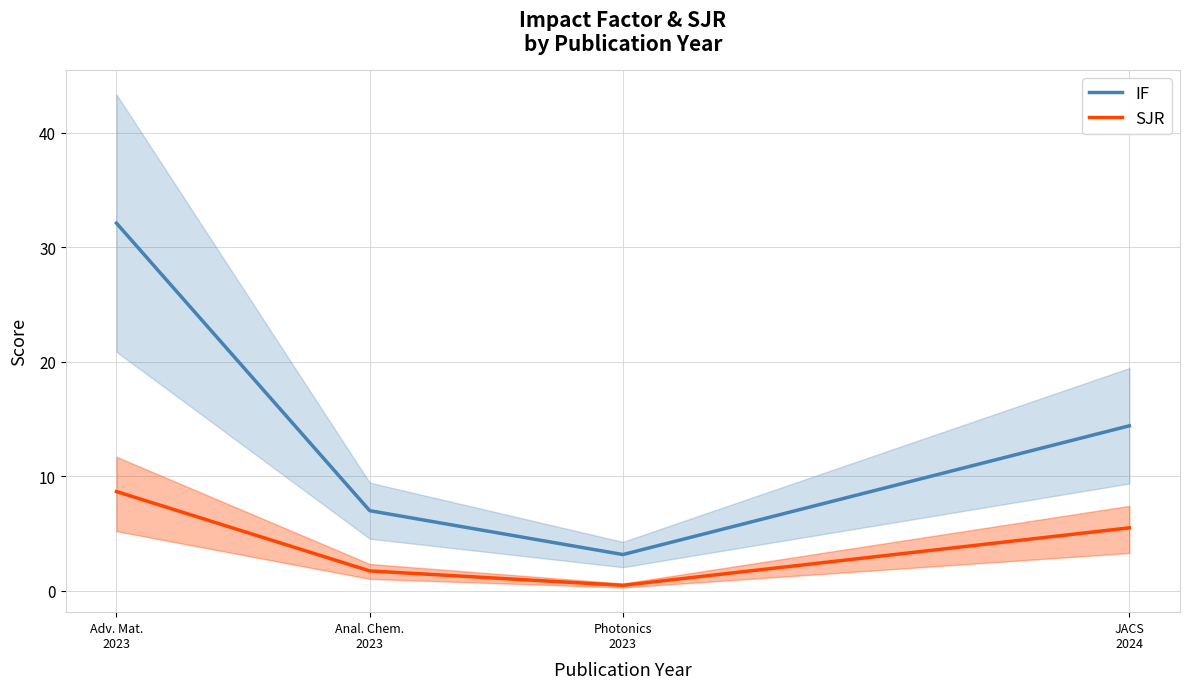

The SJR series shows 0.6 at Anal. Chem.
2023. True or false?

False